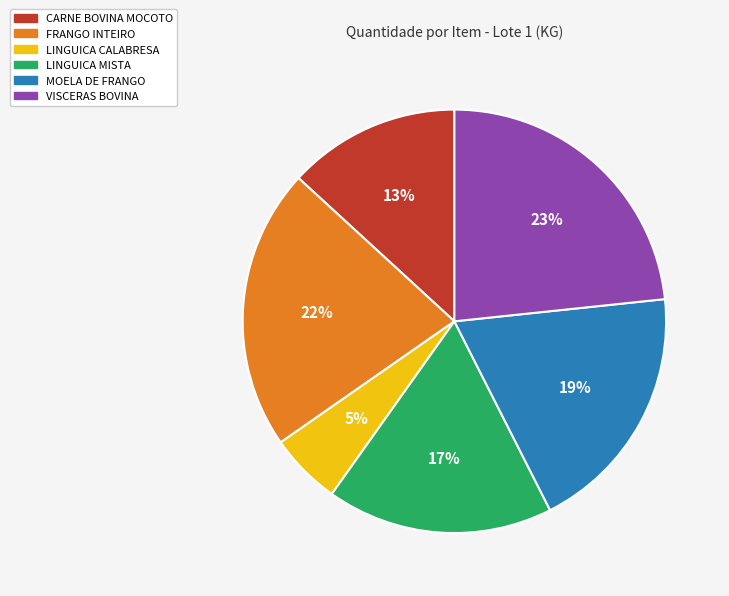

To the nearest percent, what is the average slice percentage?

17%